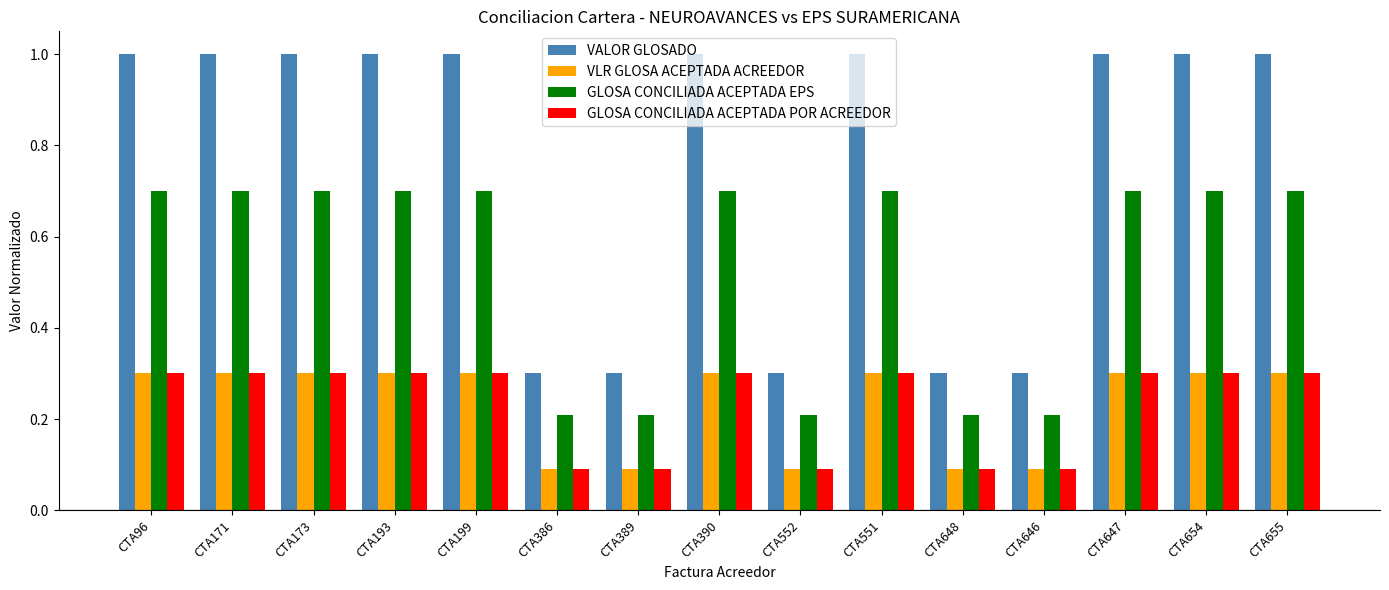

The value of VLR GLOSA ACEPTADA ACREEDOR at CTA646 is 0.1. True or false?

True